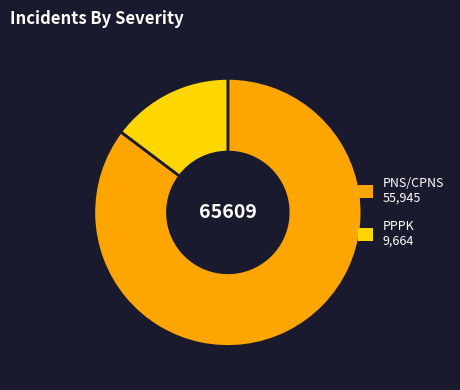

Is the sum of PPPK and PNS/CPNS greater than half?

Yes